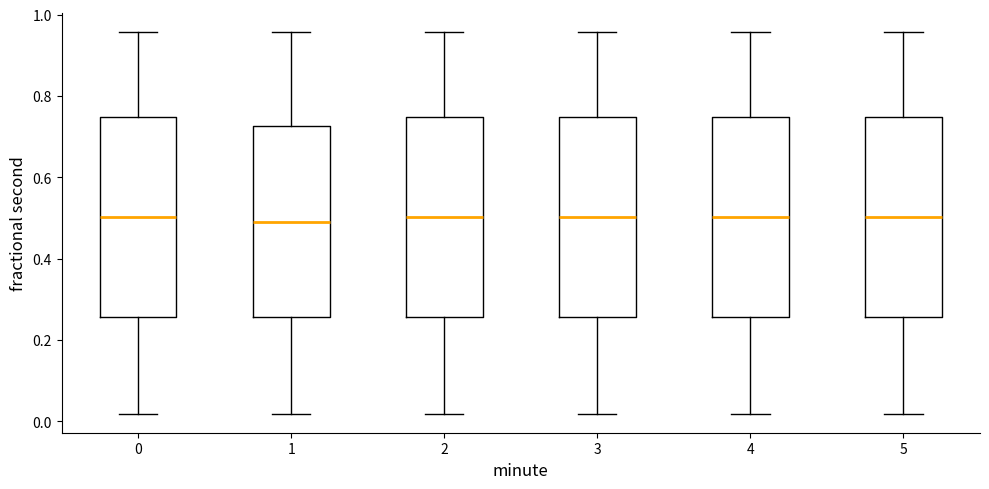

Where is the lower edge of the box at x = 3 on the y-axis? The values are not printed on the chart, so give them approximately, as read against the axis.

0.26